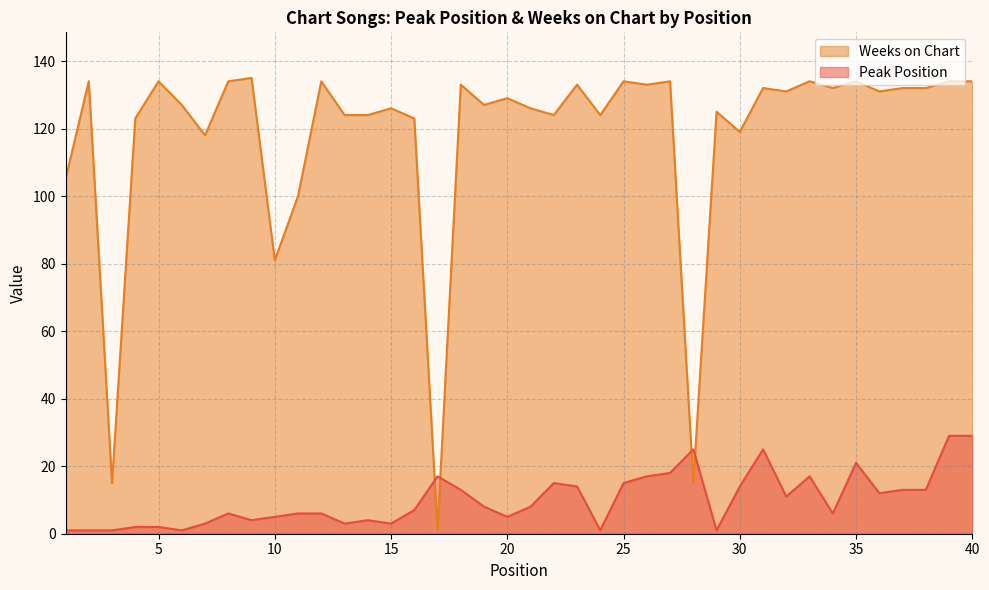

Where do Weeks on Chart and Peak Position first cross each other?

16 and 17